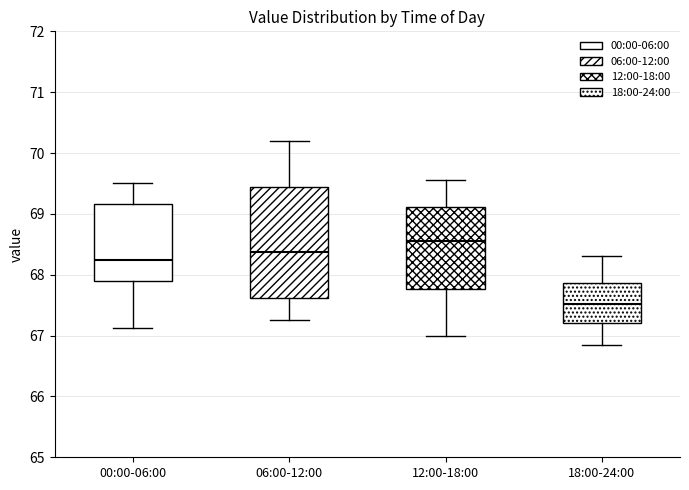

Reading left to right, transcribe this box plot: for each box, give where its median line is, the range the box spans, and where its two whiskers end, as read against the y-axis. The values are not printed on the chart, so give them approximately, as read against the axis.

00:00-06:00: median 68.2, box 67.9 to 69.2, whiskers 67.1 to 69.5
06:00-12:00: median 68.4, box 67.6 to 69.4, whiskers 67.3 to 70.2
12:00-18:00: median 68.6, box 67.8 to 69.1, whiskers 67.0 to 69.6
18:00-24:00: median 67.5, box 67.2 to 67.9, whiskers 66.9 to 68.3